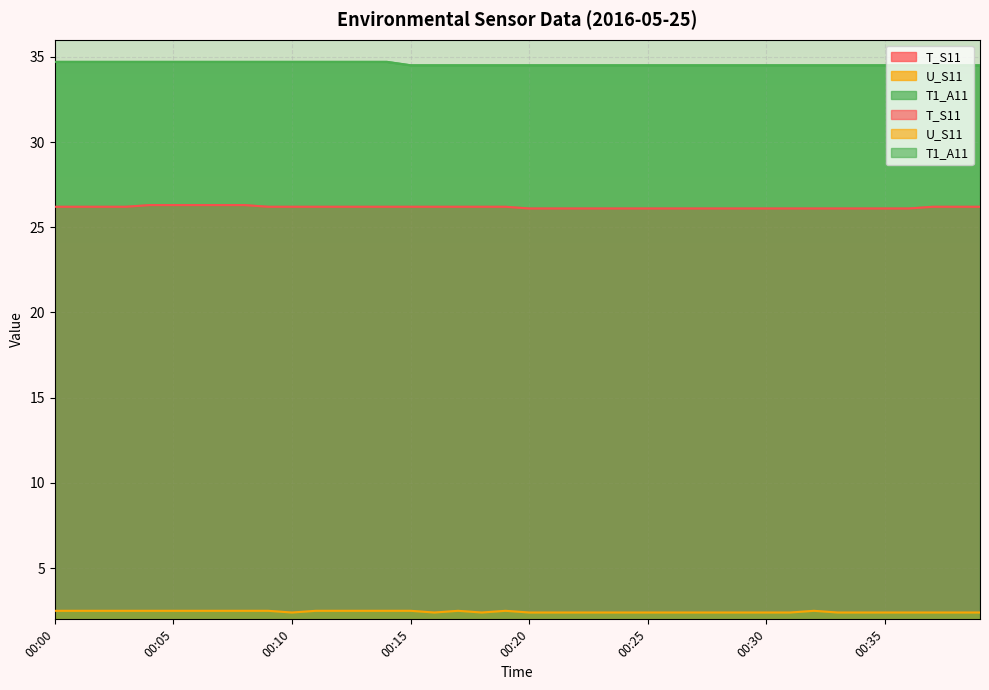

Read the U_S11 value at 00:09.

2.5